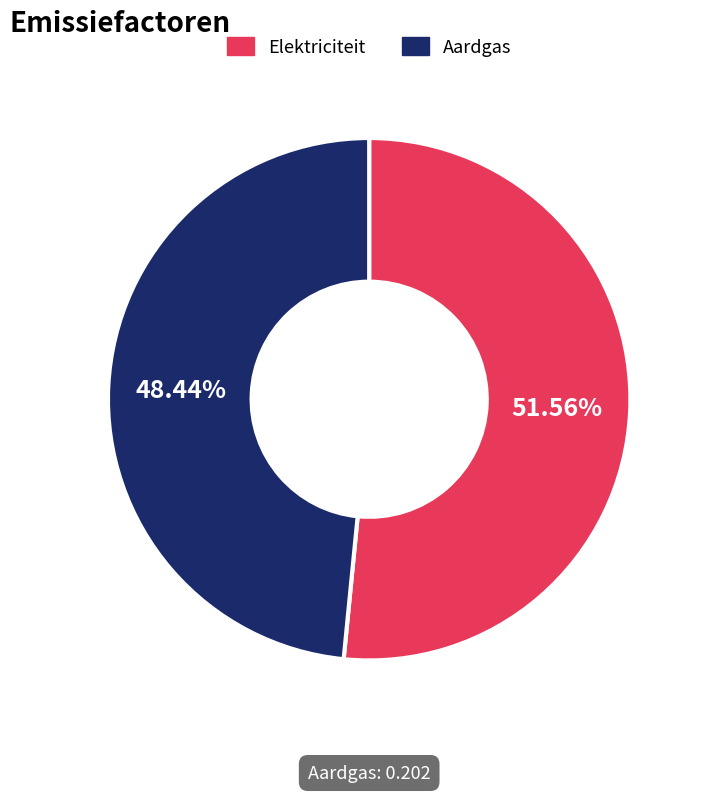

Rank the categories by value from lowest to highest.

Aardgas, Elektriciteit